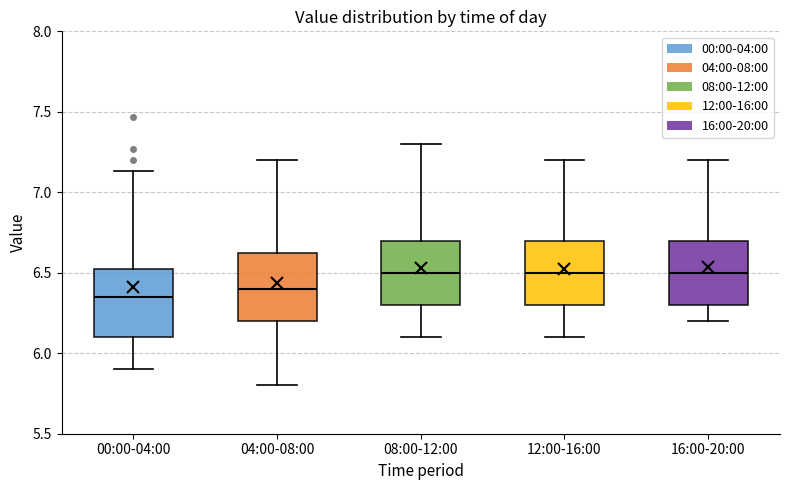

Reading left to right, read every box against the y-axis: the position of its median line, the range the box covers, and the ends of its whiskers. The values are not printed on the chart, so give them approximately, as read against the axis.

00:00-04:00: median 6.35, box 6.10 to 6.55, whiskers 5.90 to 7.15
04:00-08:00: median 6.40, box 6.20 to 6.65, whiskers 5.80 to 7.20
08:00-12:00: median 6.50, box 6.30 to 6.70, whiskers 6.10 to 7.30
12:00-16:00: median 6.50, box 6.30 to 6.70, whiskers 6.10 to 7.20
16:00-20:00: median 6.50, box 6.30 to 6.70, whiskers 6.20 to 7.20